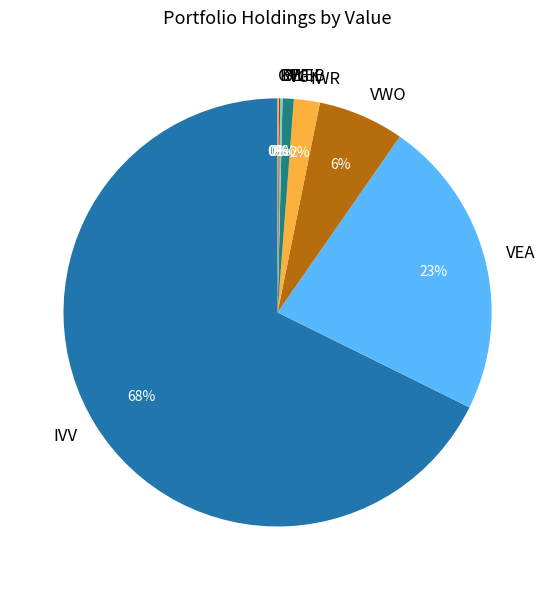

What is the largest slice in the pie chart?

IVV